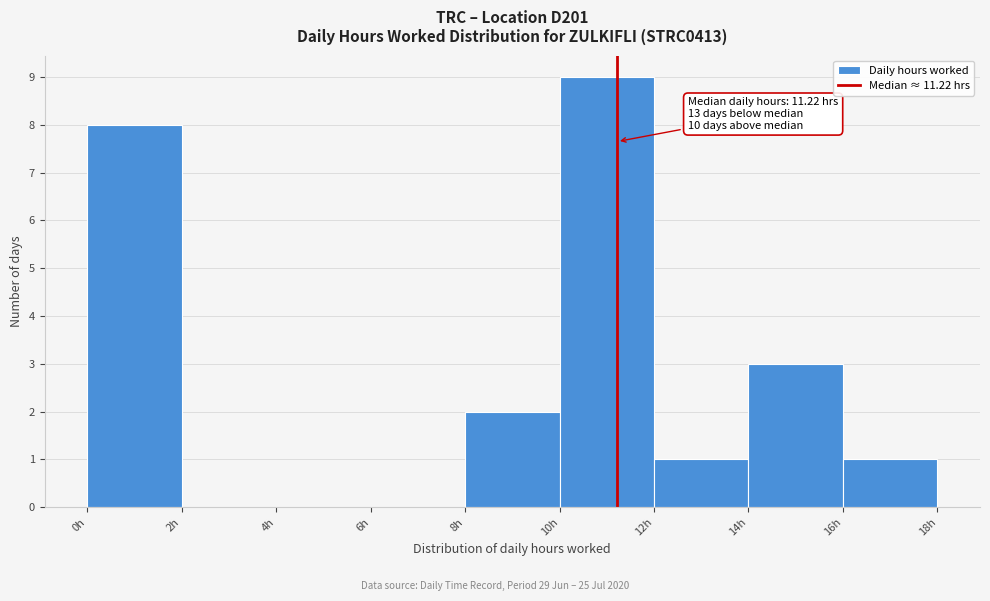

Which range on the x-axis has the tallest bar?

10 to 12